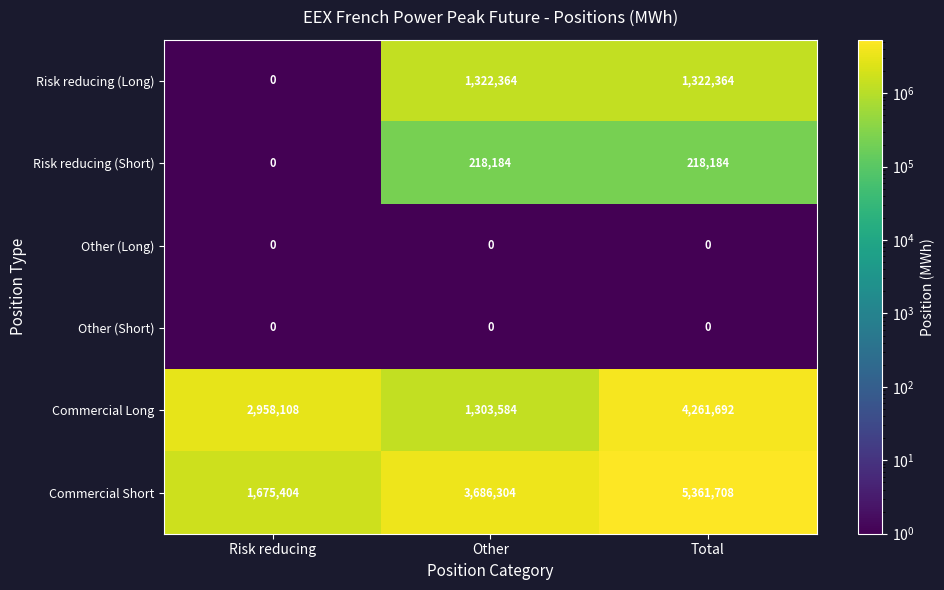

Is it true that Other (Long) equals 0 at Risk reducing?

True